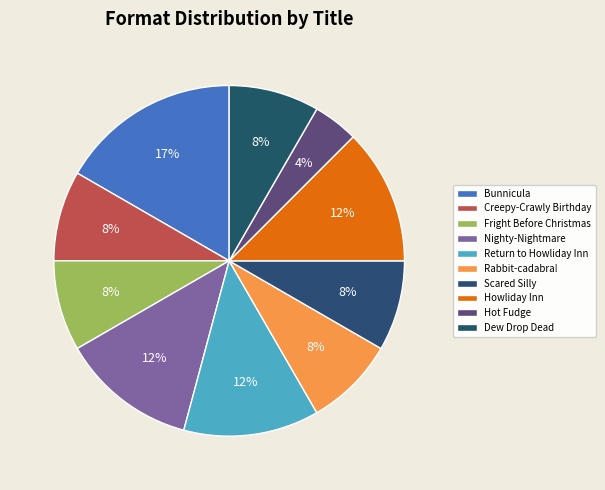

The Scared Silly slice represents 1% of the pie. True or false?

False